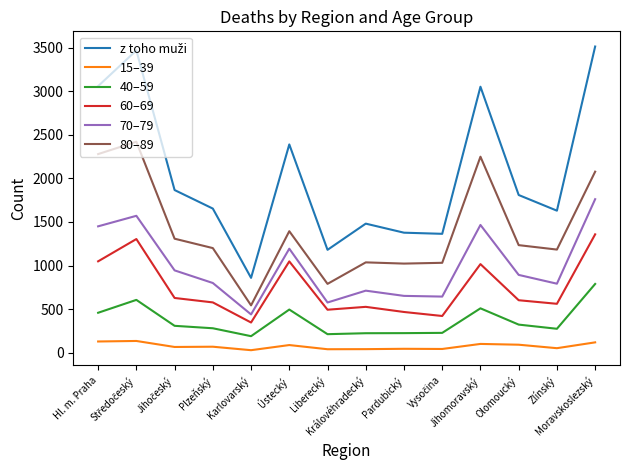

True or false: 40–59 and 70–79 cross at least once.

False